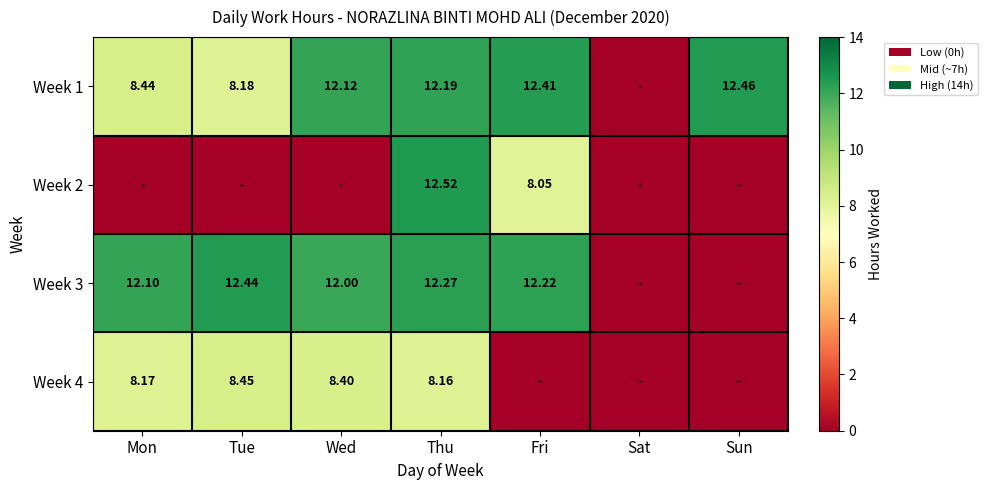

The Week 1 series shows 19.0 at Fri. True or false?

False